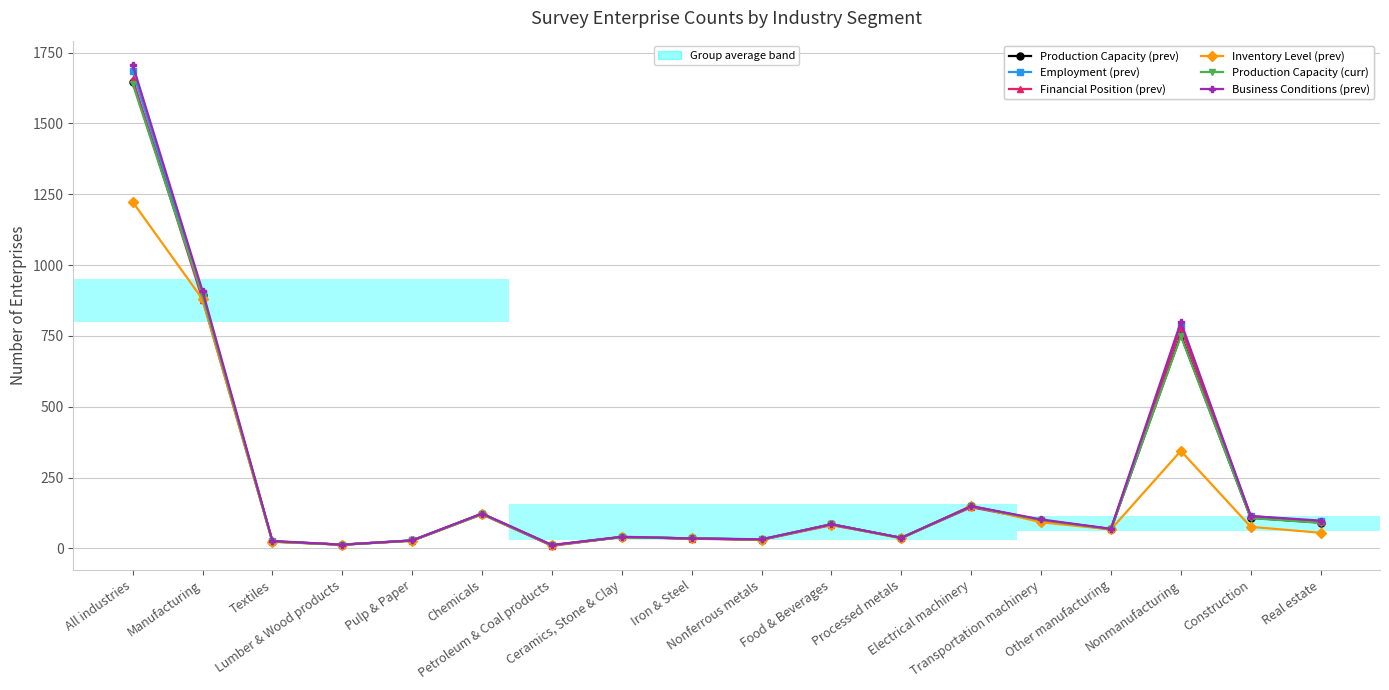

What is the difference between the Financial Position (prev) values at Ceramics, Stone & Clay and Construction?

73